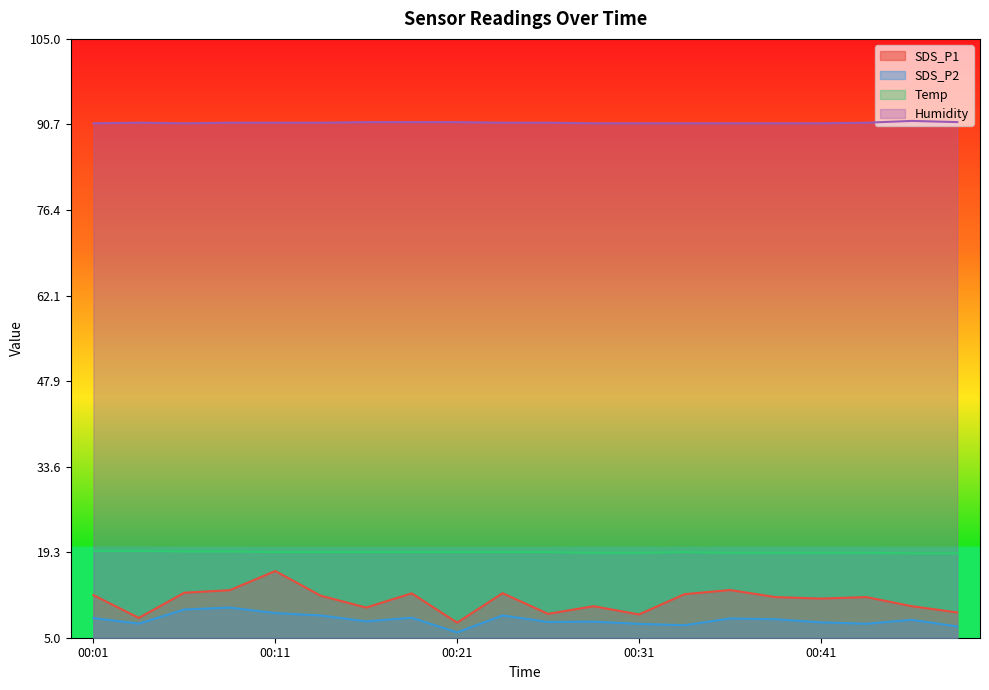

What is the maximum value for Temp?

19.5